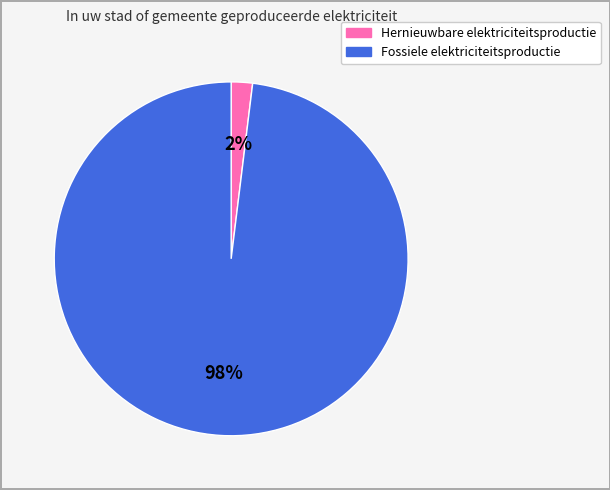

To the nearest percent, what is the difference between the largest and smallest slice percentages?

96%